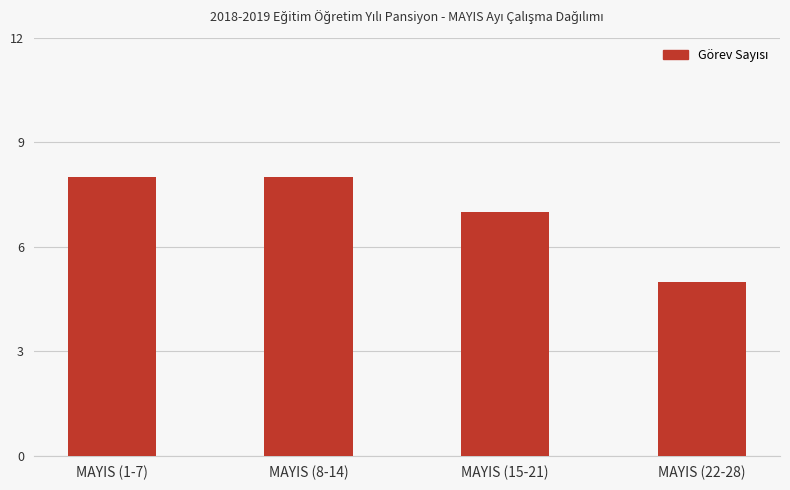

Which category has the lowest value across all series?

MAYIS (22-28)